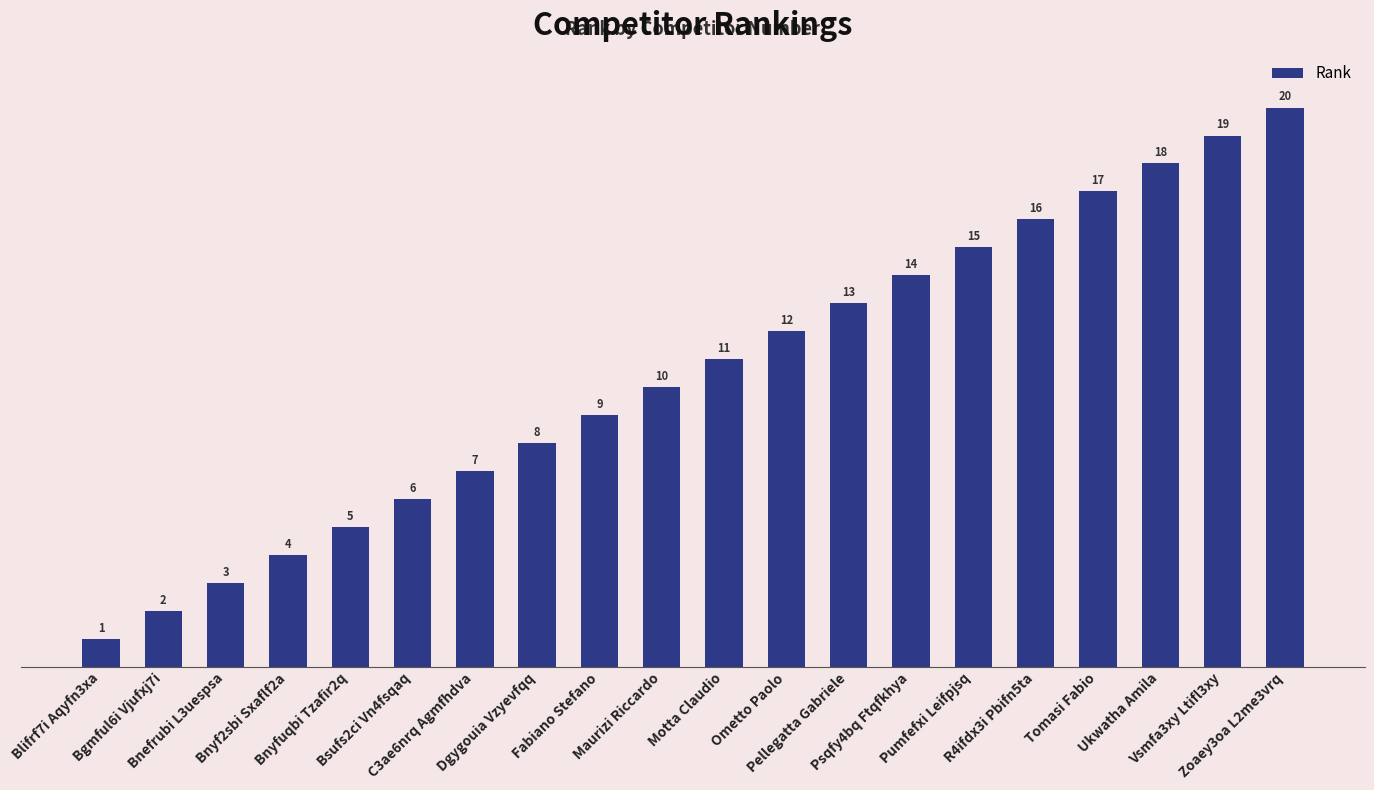

Reading right to left, list all the values displayed in this chart.

Zoaey3oa L2me3vrq=20	Vsmfa3xy Ltifl3xy=19	Ukwatha Amila=18	Tomasi Fabio=17	R4ifdx3i Pbifn5ta=16	Pumfefxi Leifpjsq=15	Psqfy4bq Ftqfkhya=14	Pellegatta Gabriele=13	Ometto Paolo=12	Motta Claudio=11	Maurizi Riccardo=10	Fabiano Stefano=9	Dgygouia Vzyevfqq=8	C3ae6nrq Agmfhdva=7	Bsufs2ci Vn4fsqaq=6	Bnyfuqbi Tzafir2q=5	Bnyf2sbi Sxaflf2a=4	Bnefrubi L3uespsa=3	Bgmful6i Vjufxj7i=2	Blifrf7i Aqyfn3xa=1